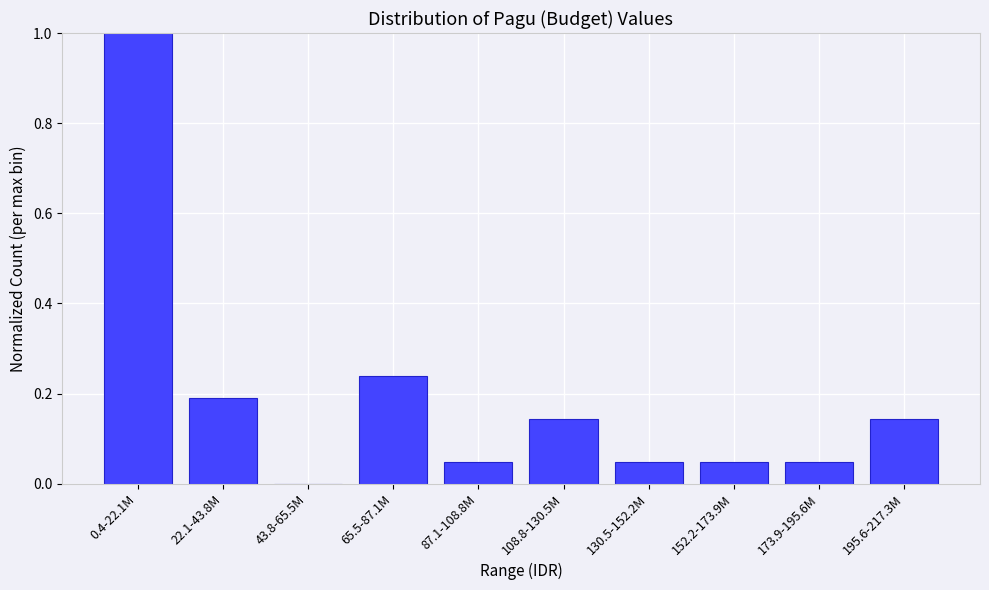

Is it true that the value at 65.5-87.1M is 0.3?

False